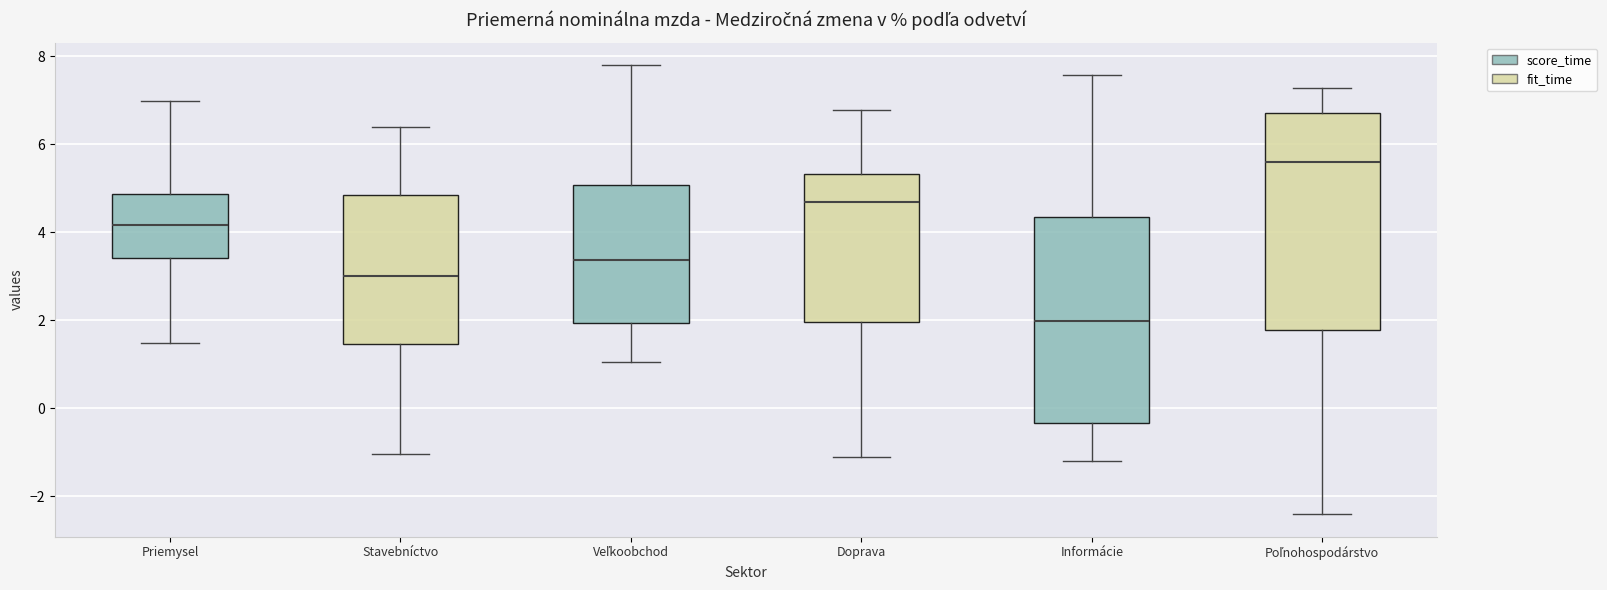

Which box is the tallest, from its lower edge to its upper edge?

Poľnohospodárstvo